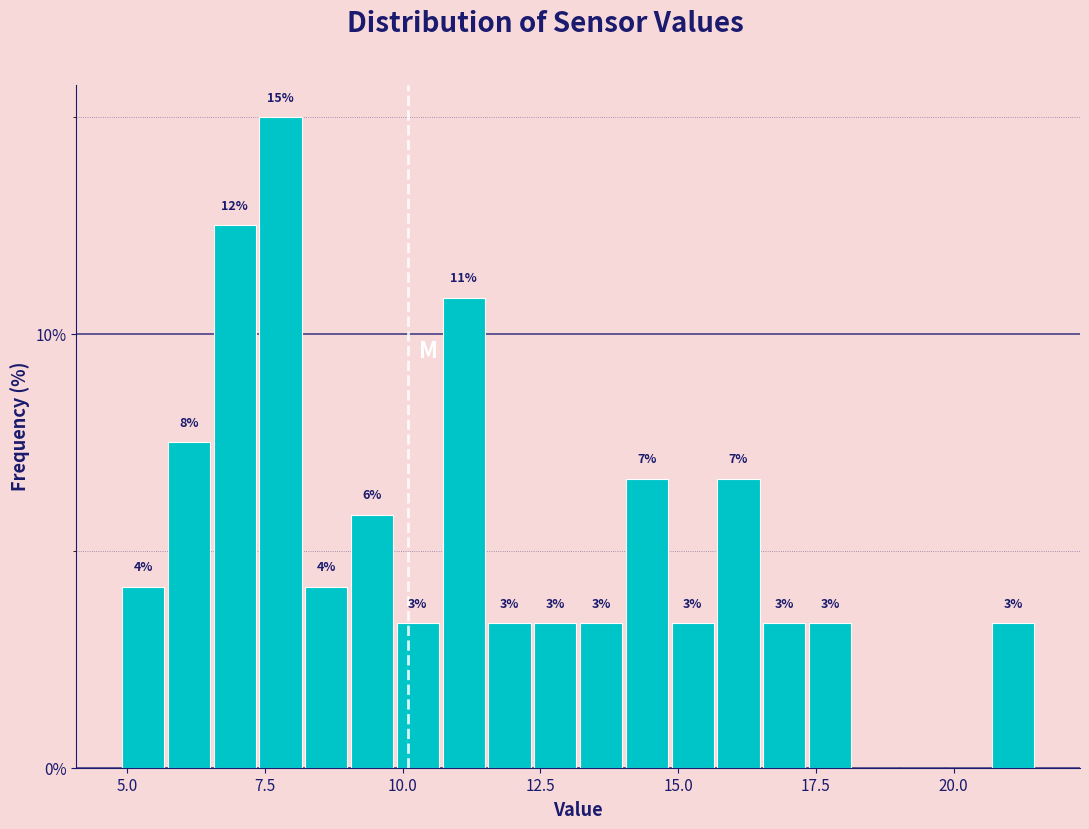

Read against the x-axis, roughly where is the centre of the tallest bar?

8.0